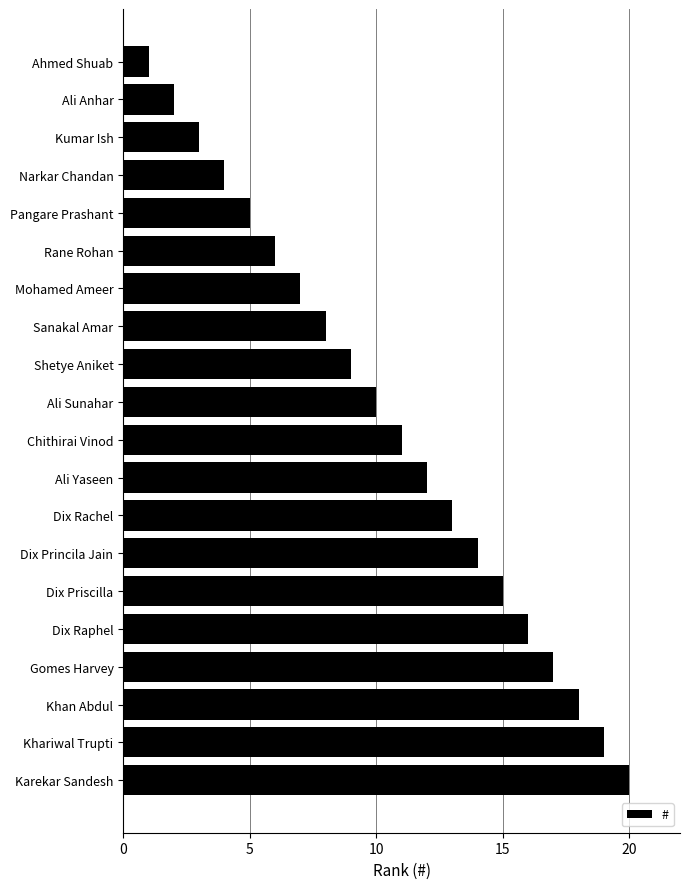

At which label is the value closest to 10?

Ali Sunahar